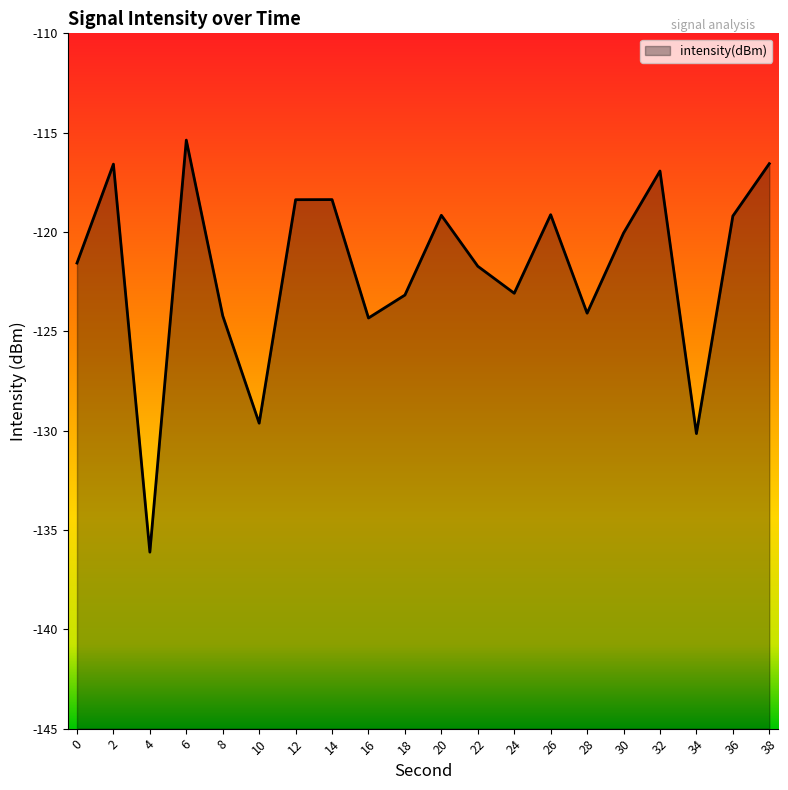

Reading left to right, list all the values displayed in this chart.

0=-121.6	2=-116.6	4=-136.1	6=-115.4	8=-124.2	10=-129.6	12=-118.4	14=-118.4	16=-124.3	18=-123.2	20=-119.2	22=-121.7	24=-123.1	26=-119.1	28=-124.1	30=-120.1	32=-116.9	34=-130.1	36=-119.2	38=-116.6